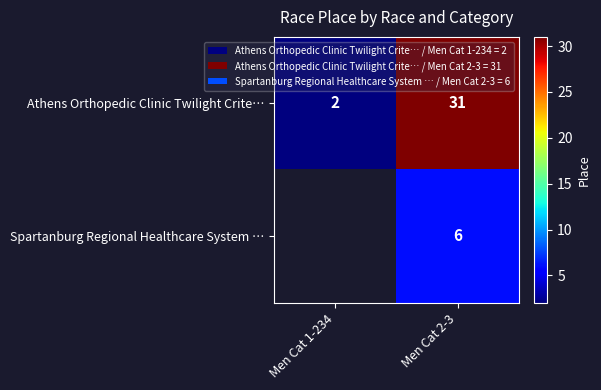

Is the value of Athens Orthopedic Clinic Twilight Crite… at Men Cat 2-3 greater than the value of Spartanburg Regional Healthcare System … at Men Cat 2-3?

Yes